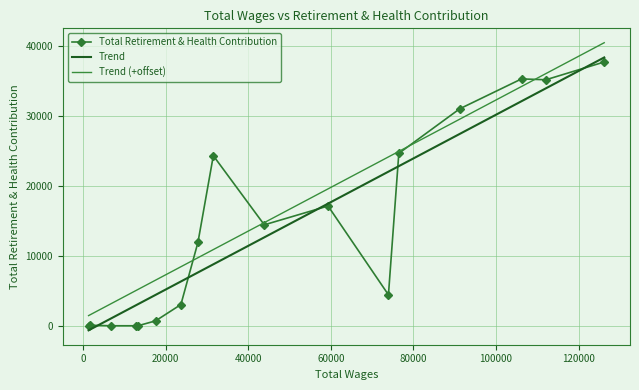

The chart shows a value of -26390 at 16. True or false?

False